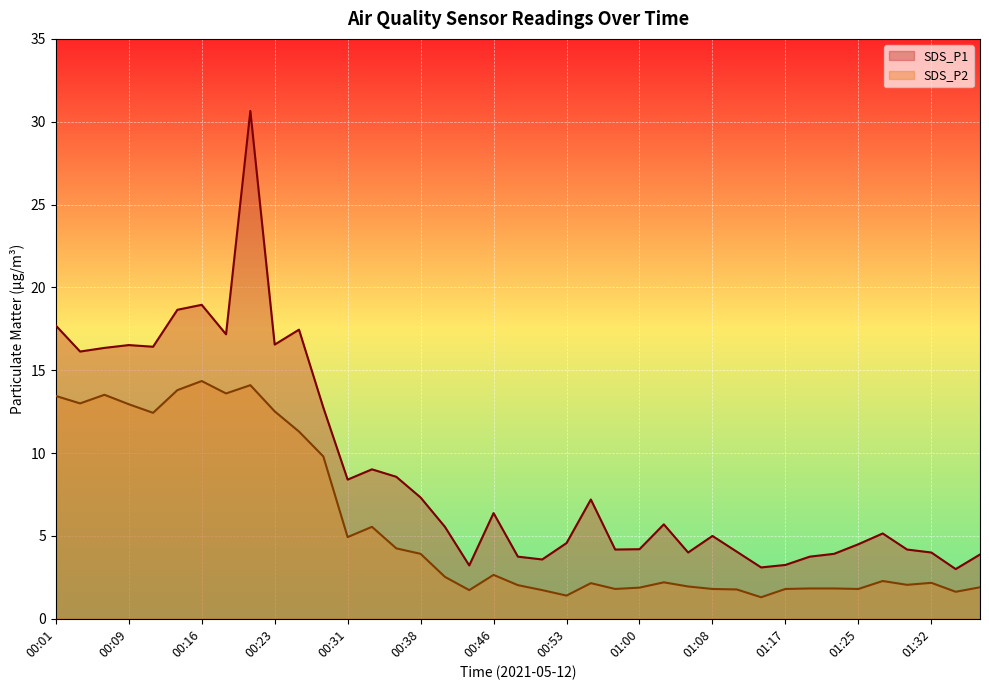

What is the maximum value for SDS_P1?

30.6